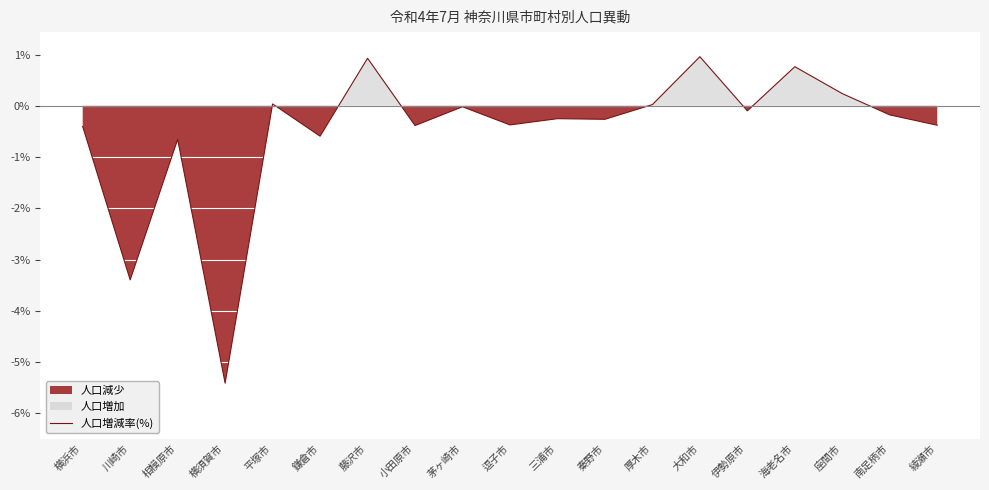

Where is the data nearest to the value -2?

相模原市